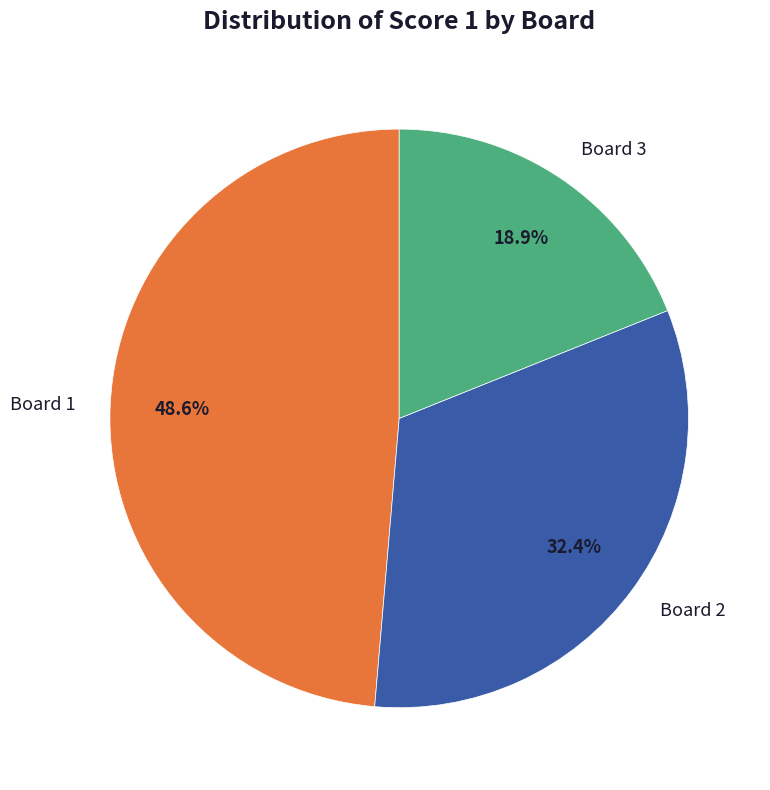

What is the smallest slice in the pie chart?

Board 3